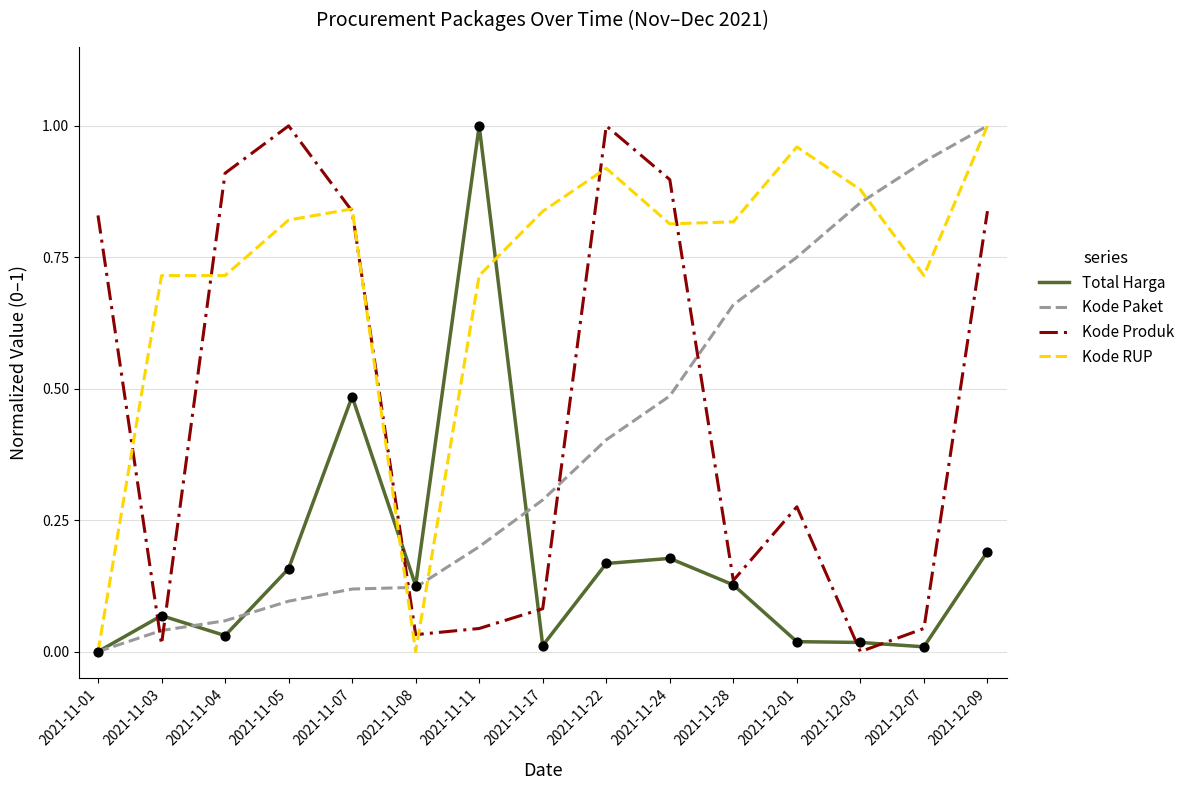

Which series changed the most between 2021-11-24 and 2021-12-07?

Kode Produk